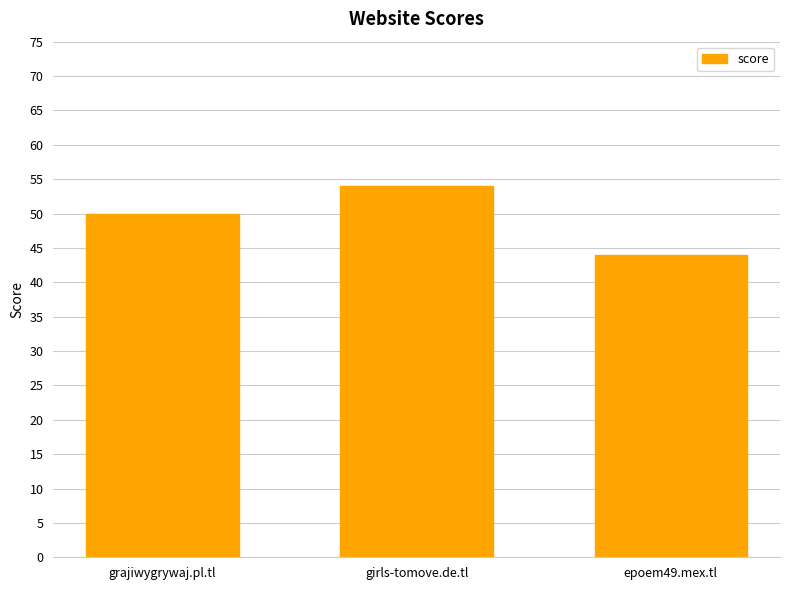

List the labels in order of value, smallest first.

epoem49.mex.tl, grajiwygrywaj.pl.tl, girls-tomove.de.tl